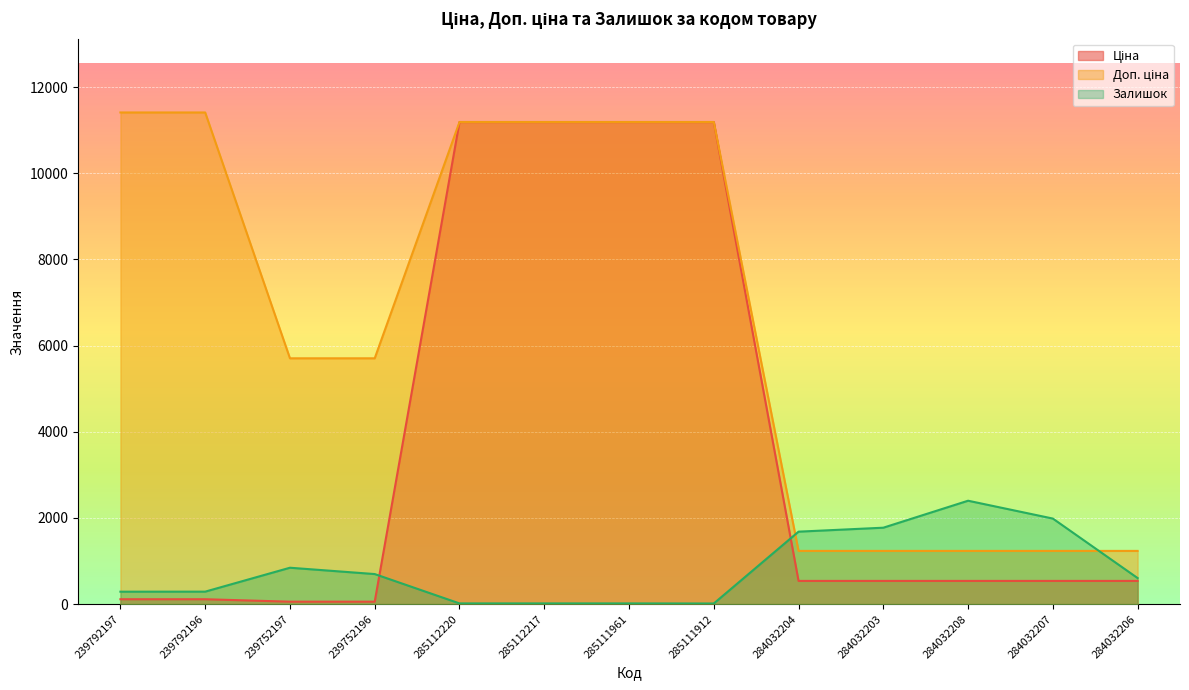

True or false: Ціна has a value of 11188.2 at 285111912.

True